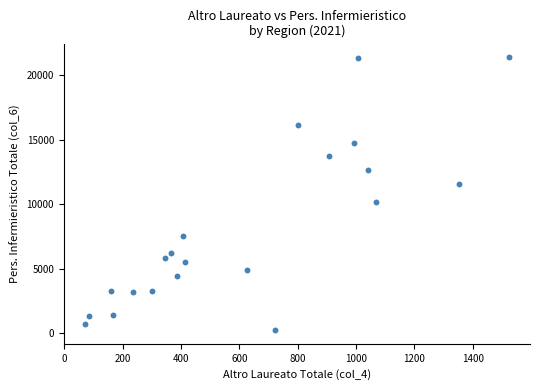

What is the range of Y values (max minus min)?

21162